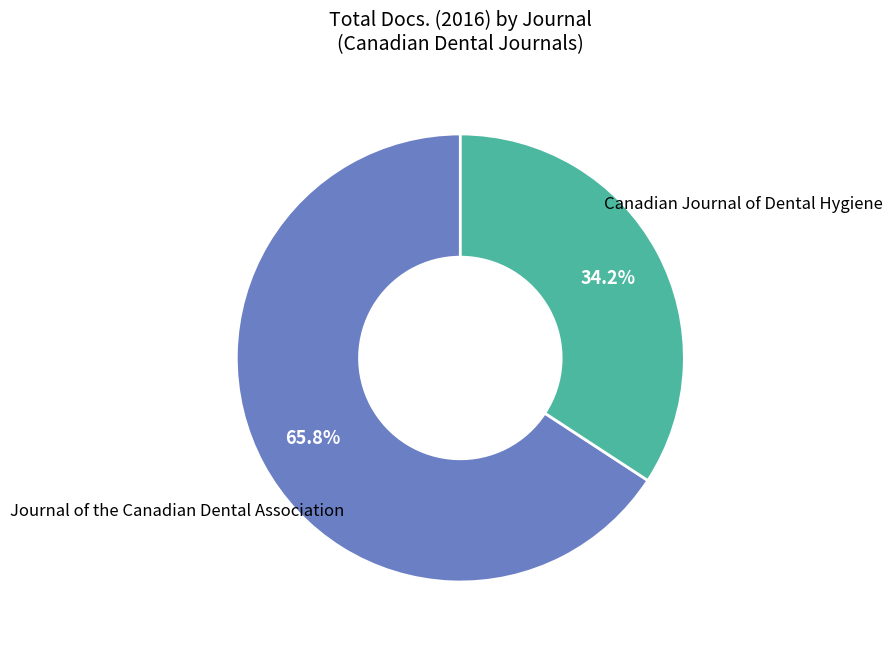

Is it true that Canadian Journal of Dental Hygiene is 27% of the pie?

False